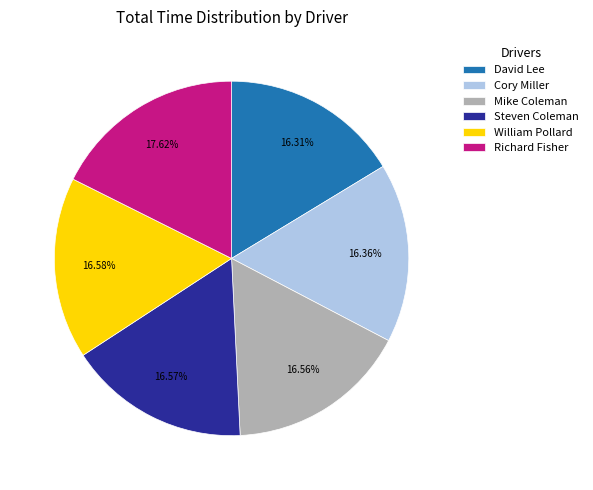

Is David Lee the majority of the pie?

No